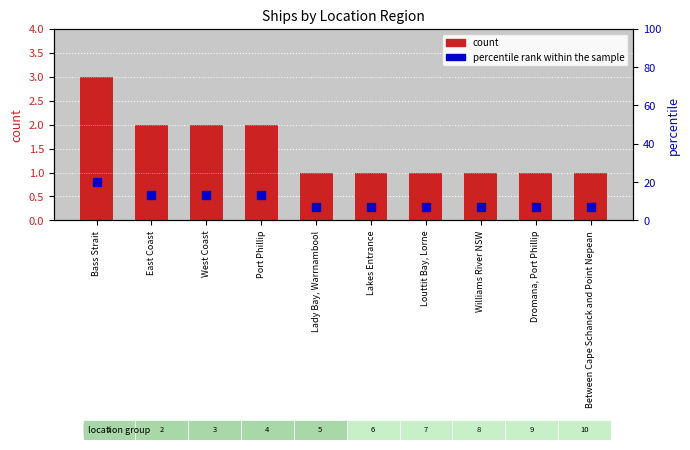

Which series reaches the minimum Y coordinate?

count